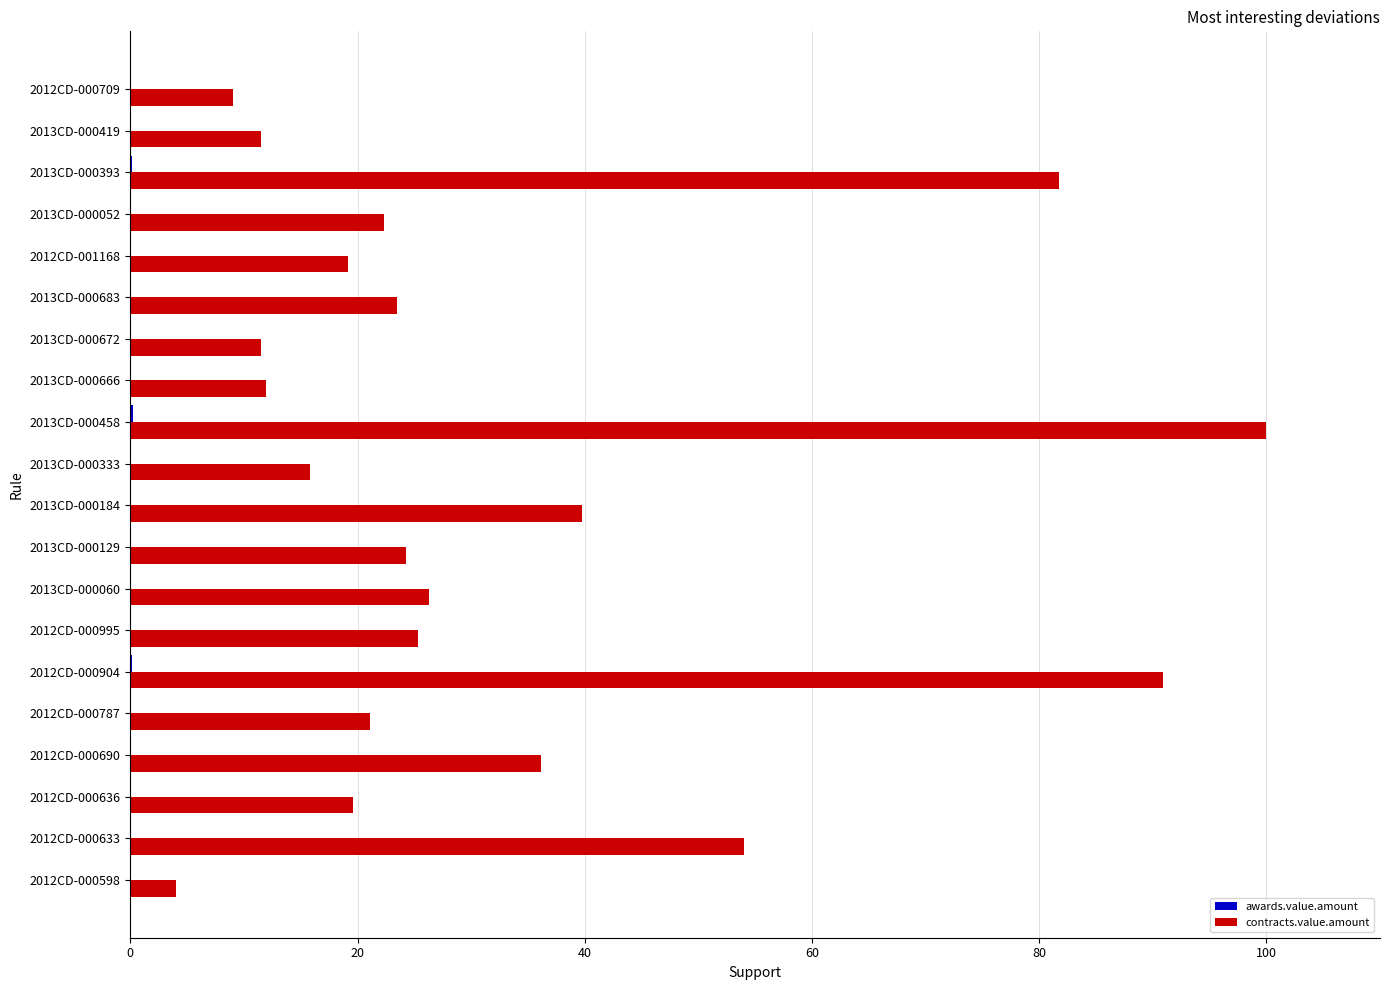

At which label is contracts.value.amount closest to 52?

2012CD-000633